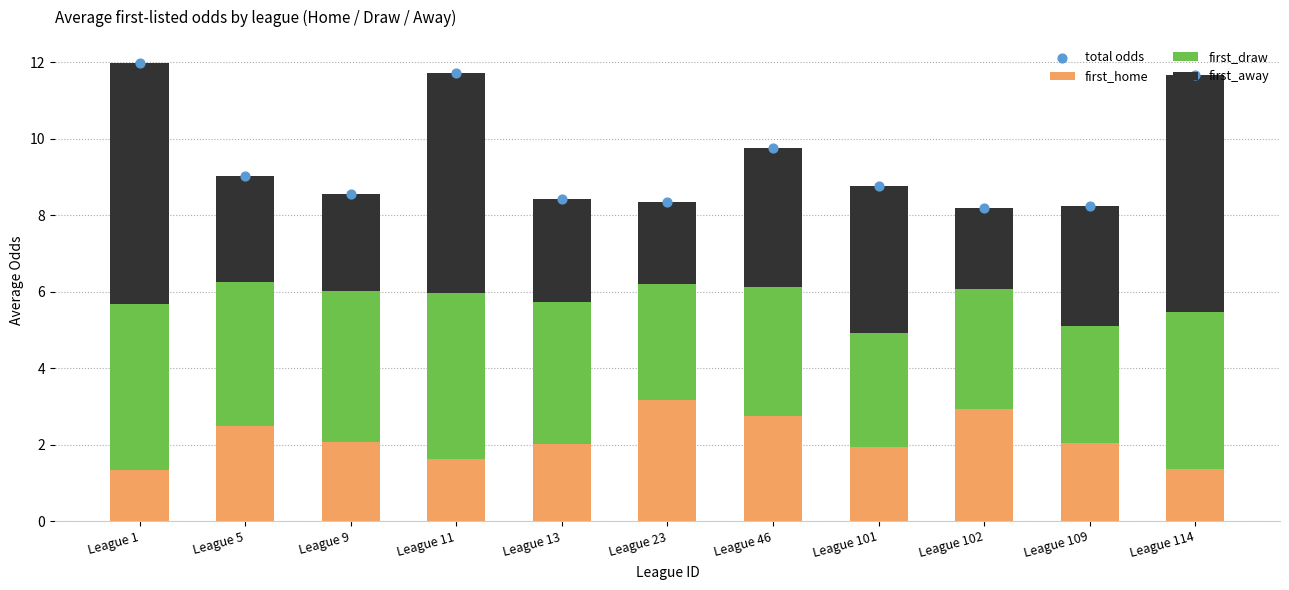

What is the total value across all series at League 23?

16.7